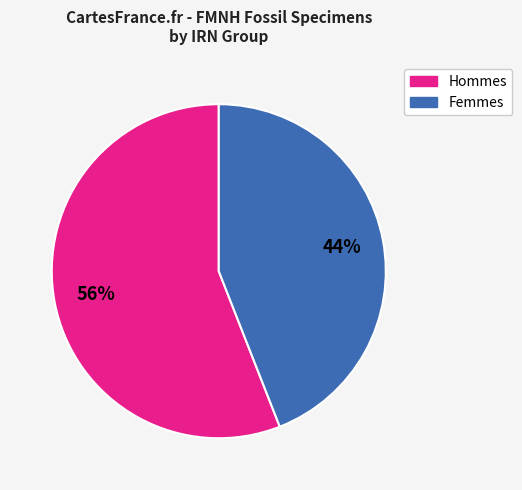

Do Femmes and Hommes together represent more than half of the pie?

Yes